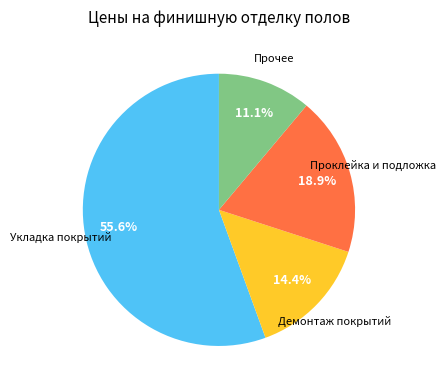

Is there any slice that represents more than half of the pie?

Yes